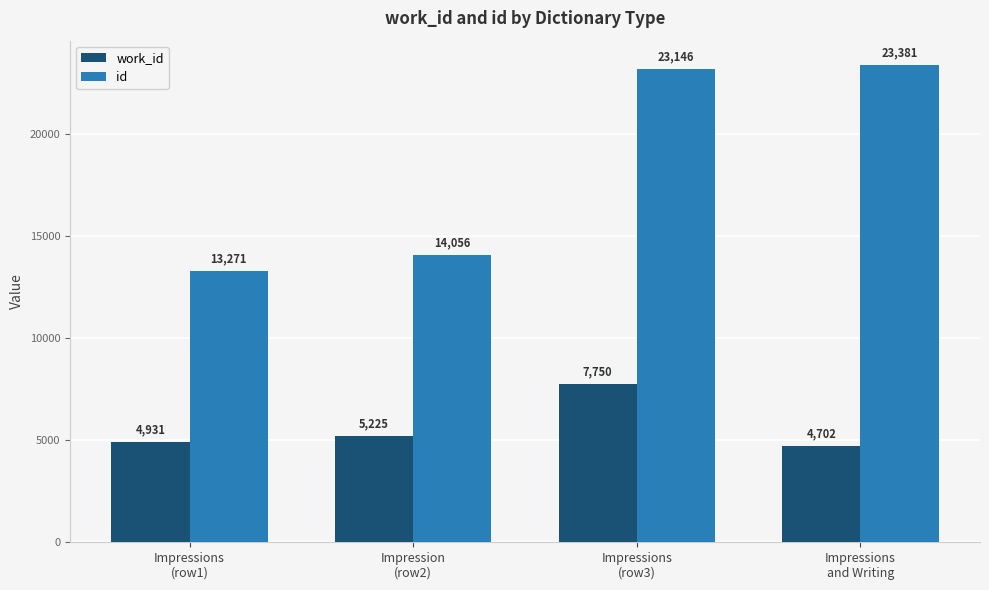

Reading left to right, list all the values displayed in this chart.

work_id: Impressions
(row1)=4931	Impression
(row2)=5225	Impressions
(row3)=7750	Impressions
and Writing=4702
id: Impressions
(row1)=13271	Impression
(row2)=14056	Impressions
(row3)=23146	Impressions
and Writing=23381